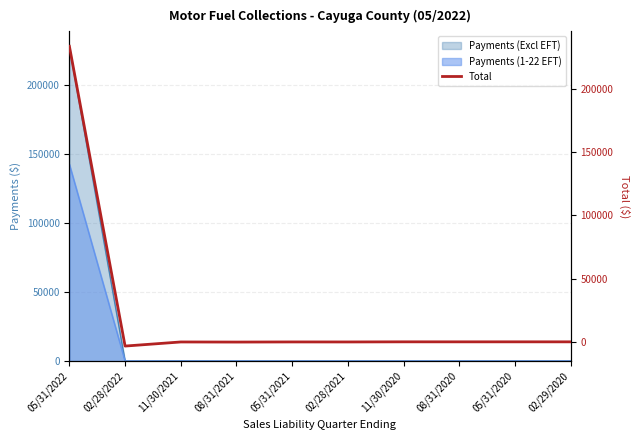

Where does the data first go above -90?

05/31/2022